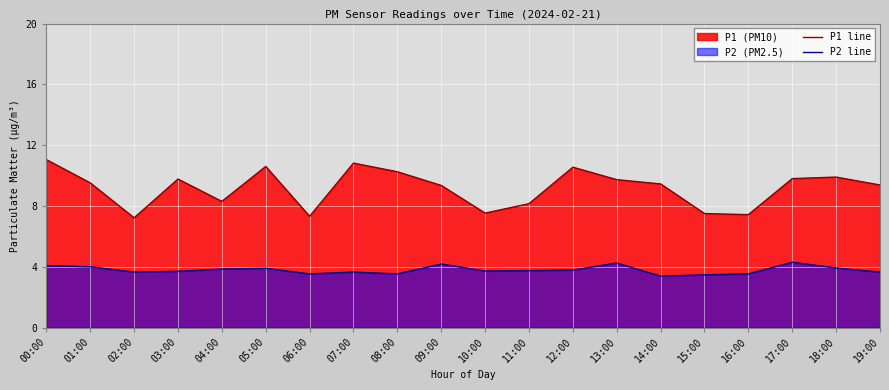

List the series in order of their peak value, lowest first.

P2 line, P1 line